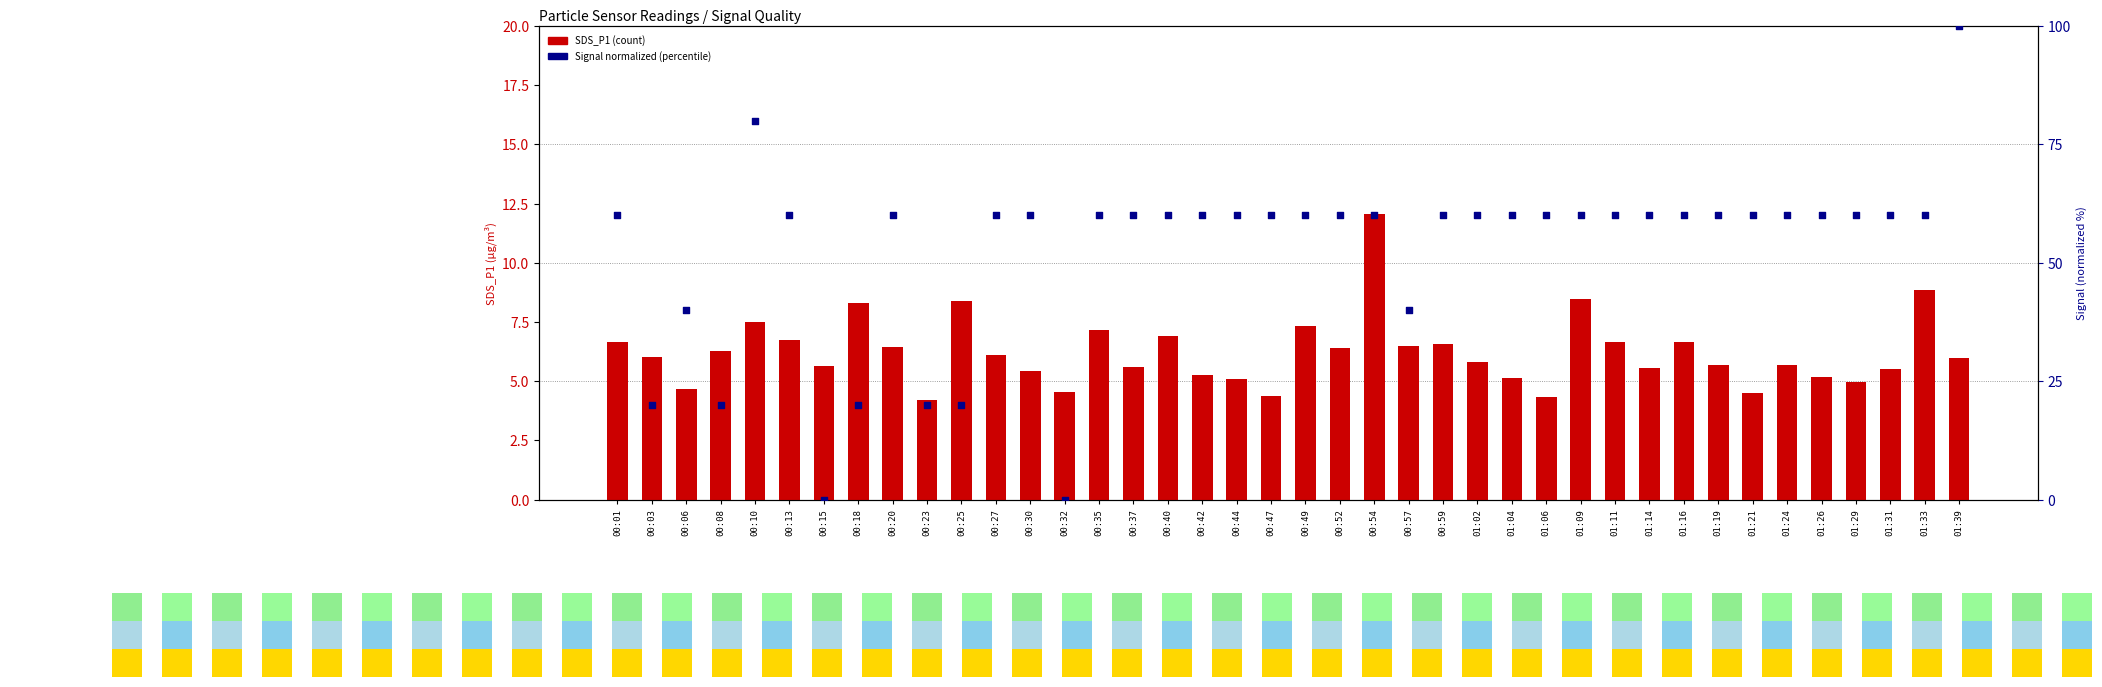

What are all the series names shown in the legend?

SDS_P1, Signal (normalized)